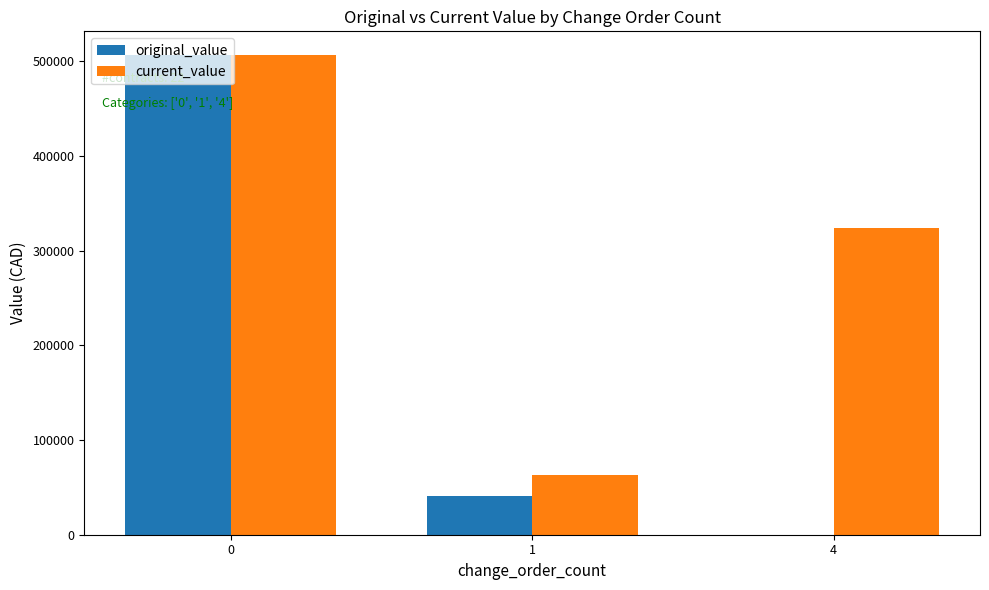

Reading left to right, what are all the values shown in this chart?

original_value: 0=506333.5	1=41411.0	4=0.0
current_value: 0=506333.5	1=63522.7	4=324339.5